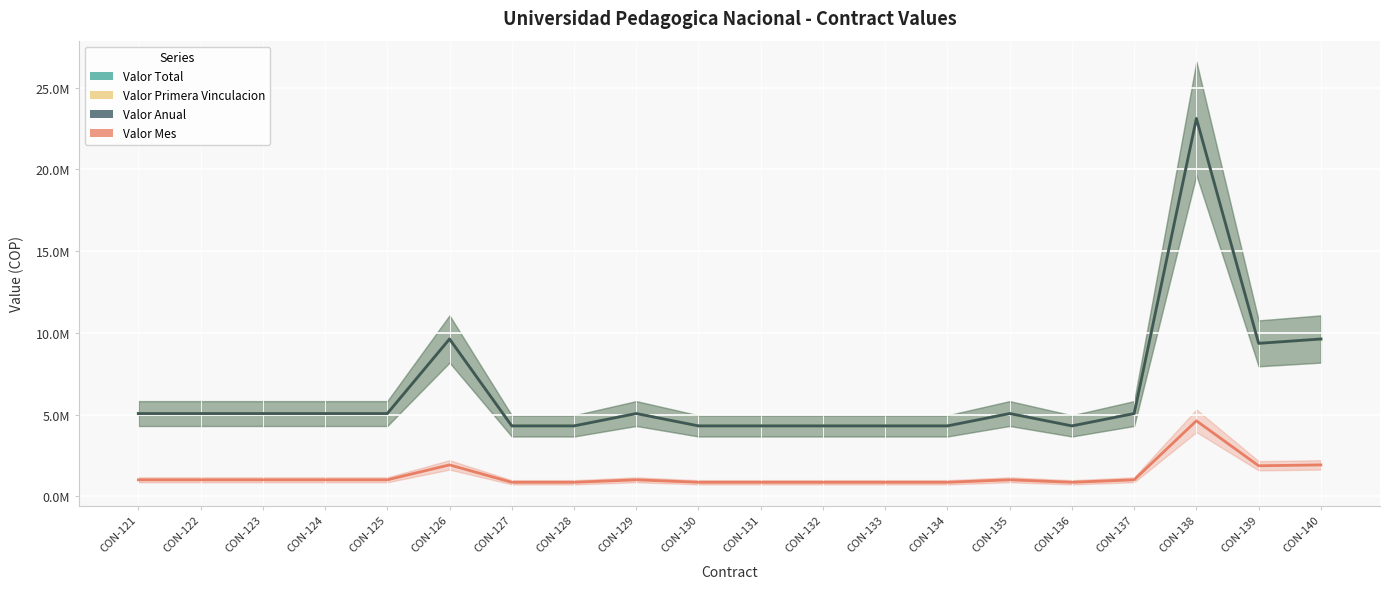

What is the sum of all Valor Mes values?

25344037